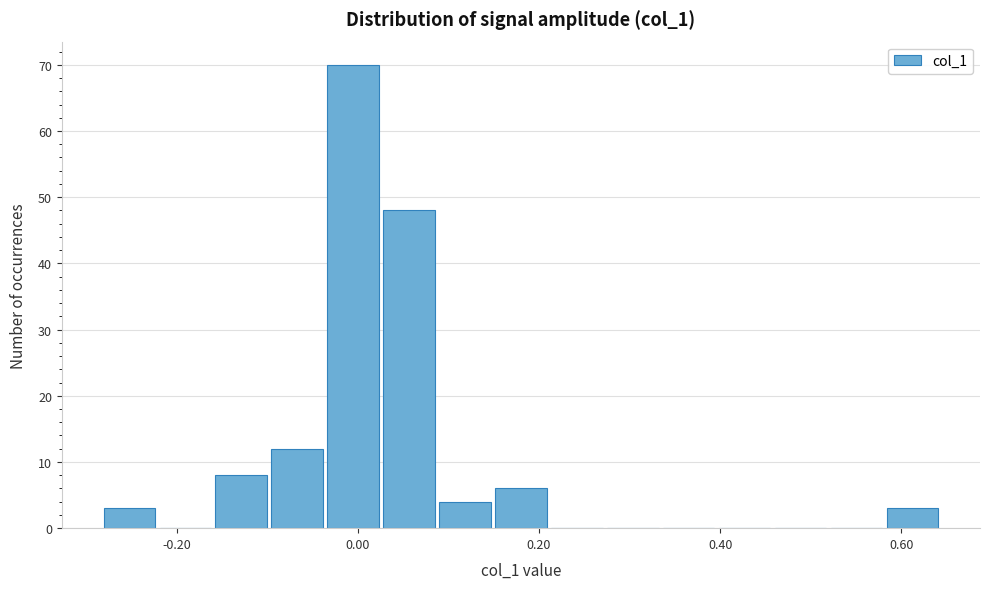

Read against the x-axis, roughly where is the centre of the tallest bar?

0.00